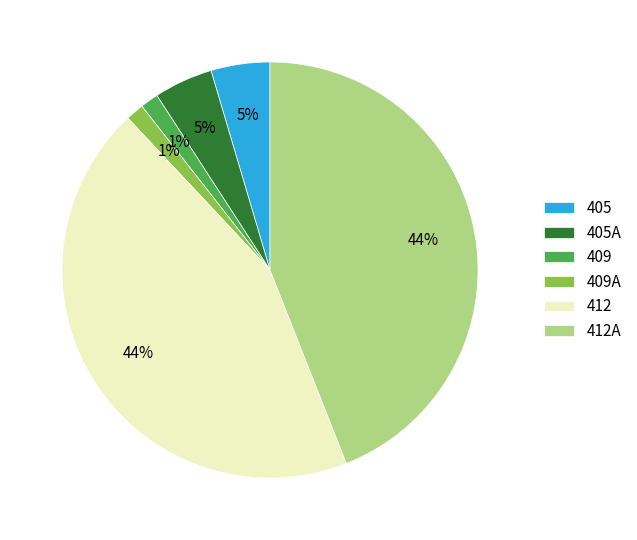

Does 409A account for over 50% of the chart?

No